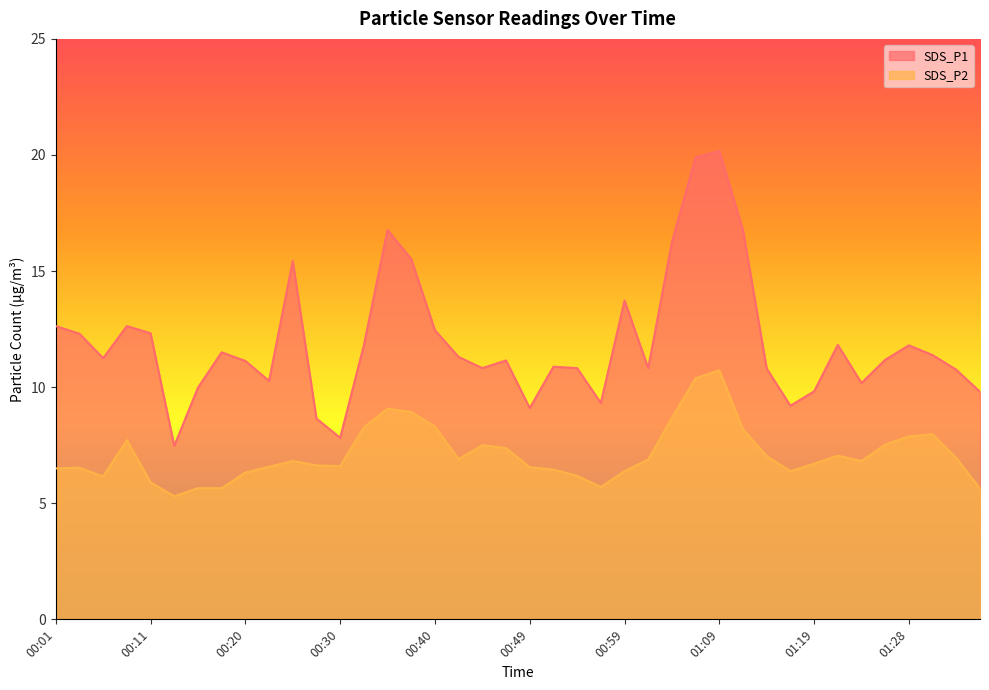

What is the total value across all series at 01:16?

15.6